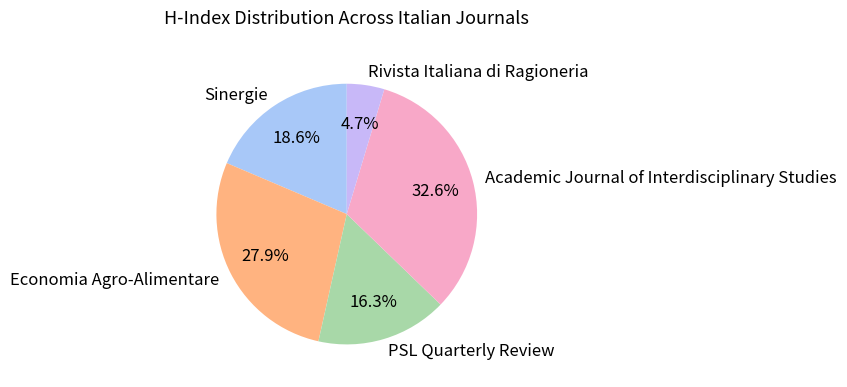

Count the number of slices in the pie.

5